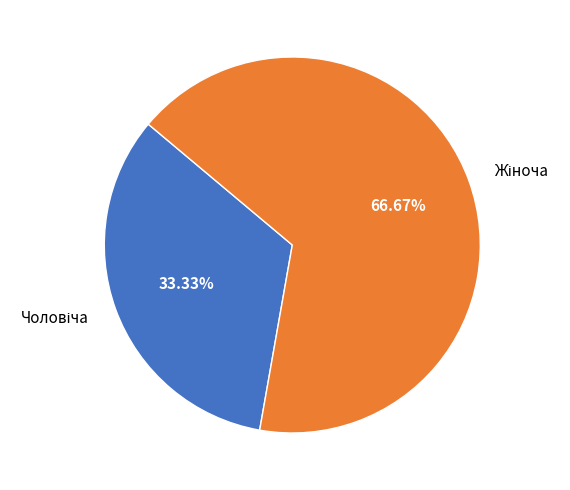

Is there a majority slice in this chart?

Yes